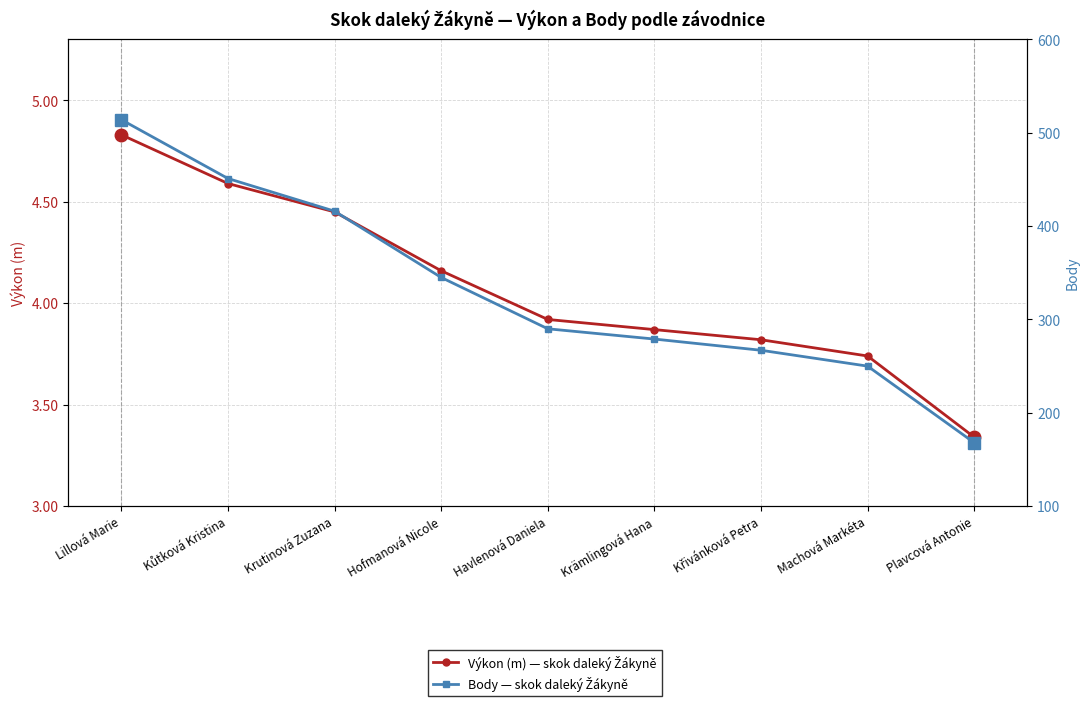

True or false: Body has more than 0 interior local peaks.

False